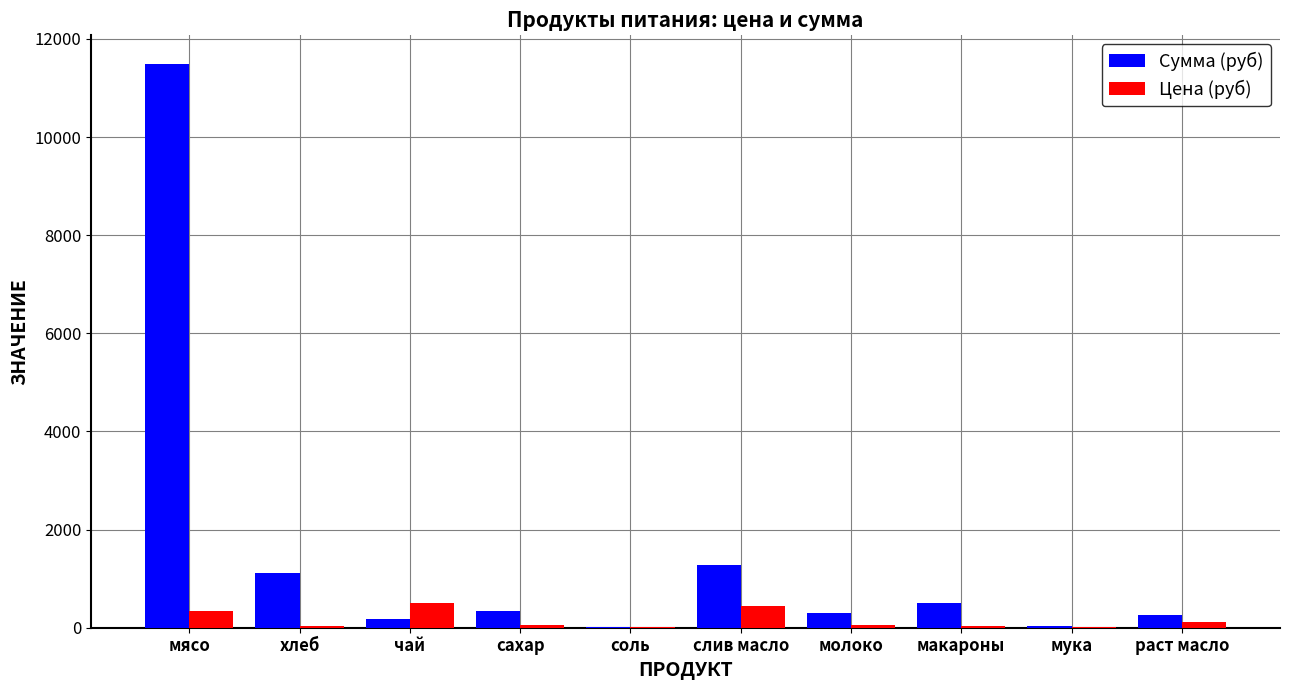

Is it true that Сумма (руб) equals 250.1 at хлеб?

False